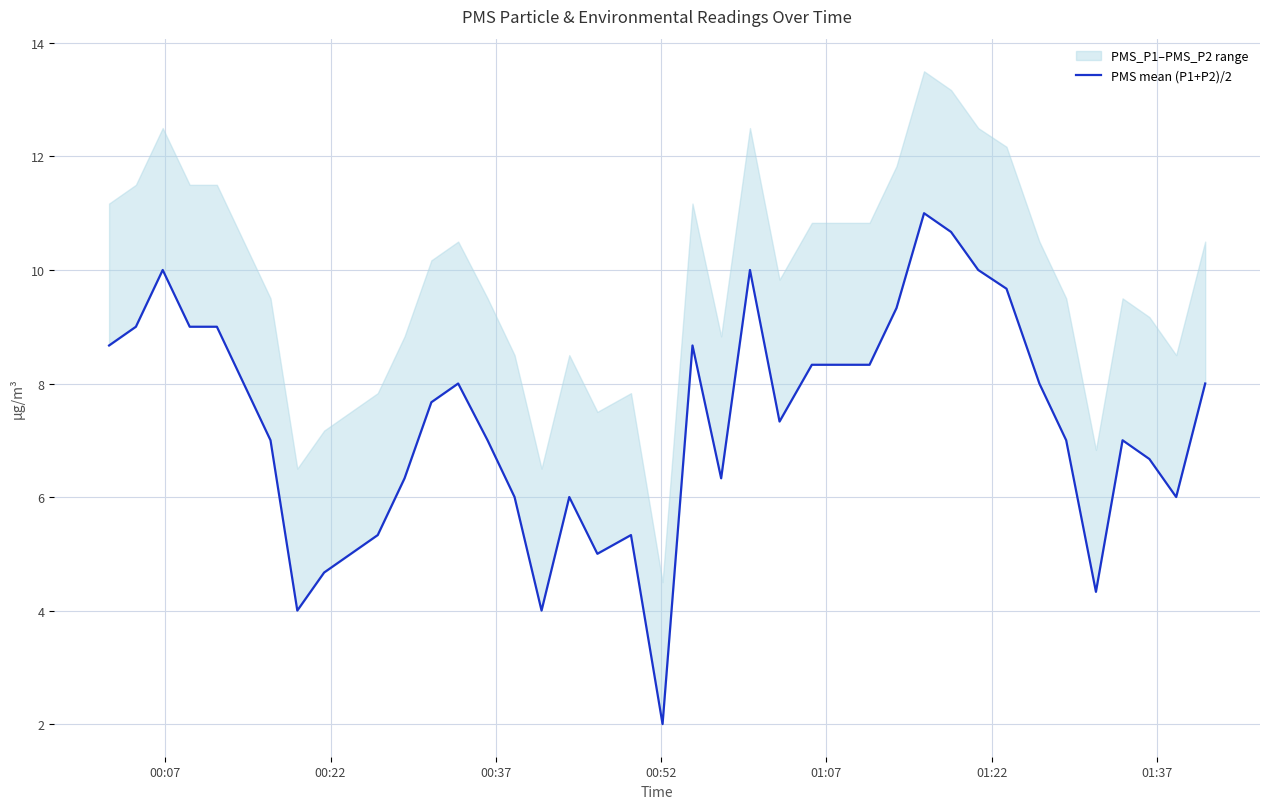

What is the average value?

7.3